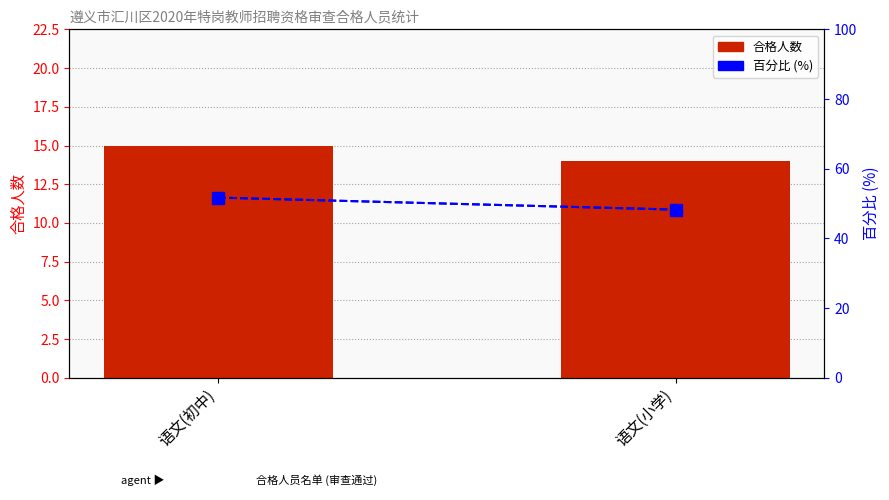

How many distinct data groups are displayed?

2